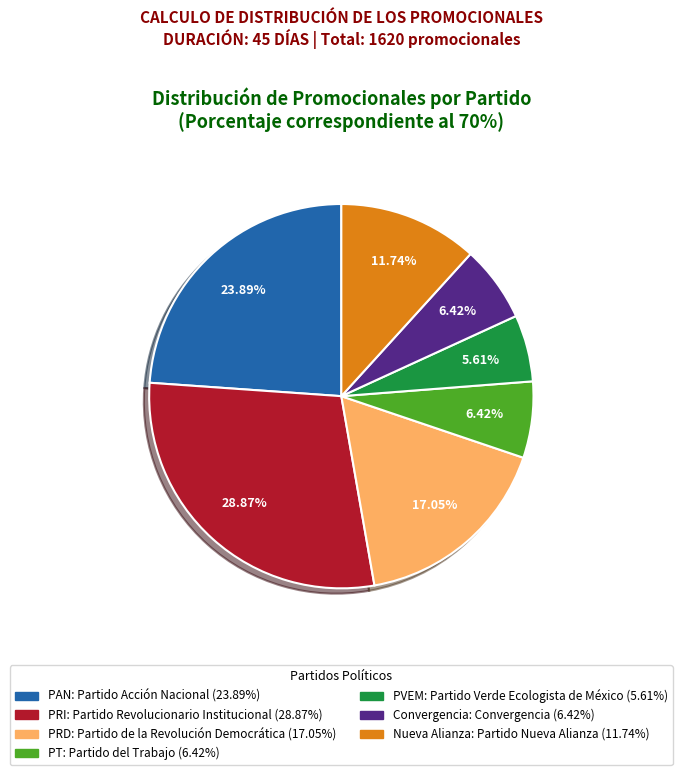

Is there any slice that represents more than half of the pie?

No